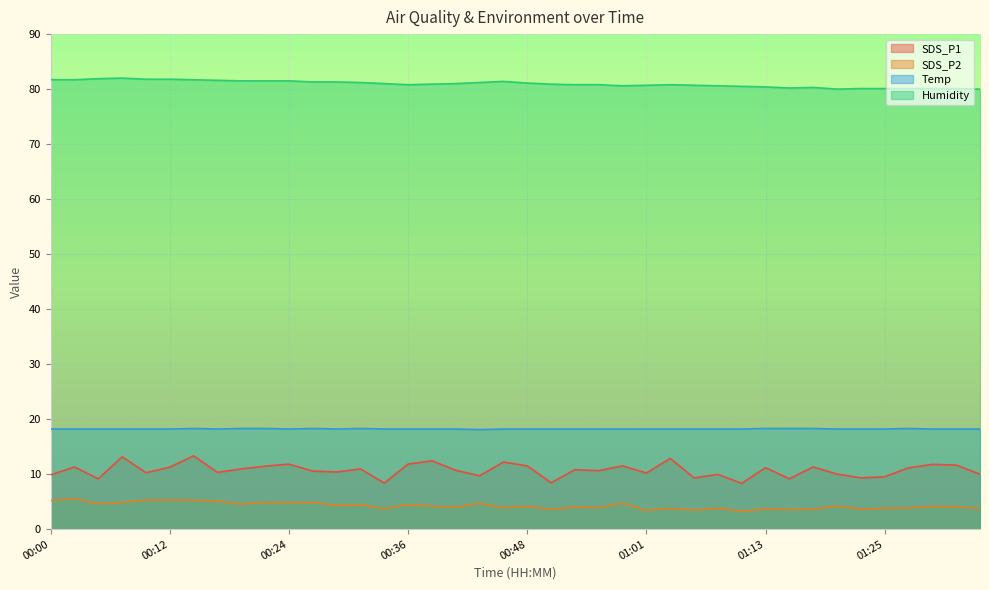

What are all the series names shown in the legend?

SDS_P1, SDS_P2, Temp, Humidity